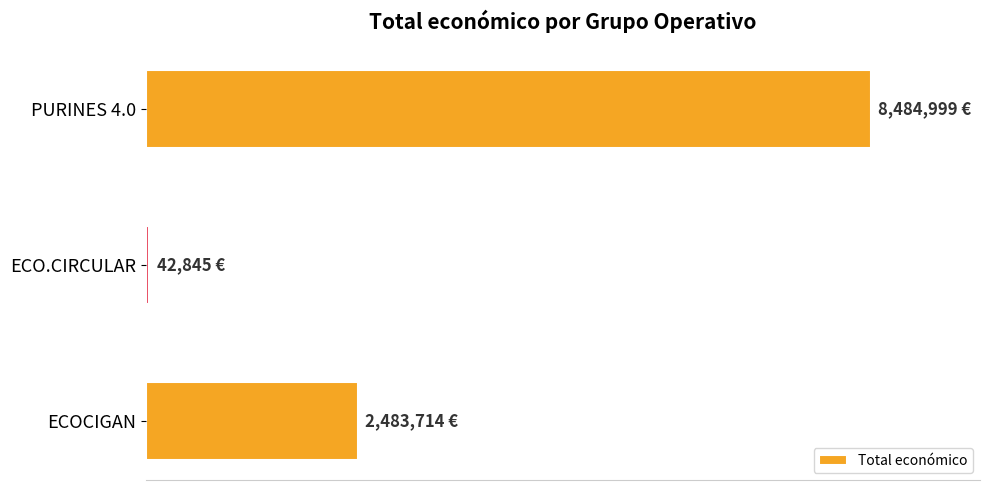

Does the chart contain any negative values?

No